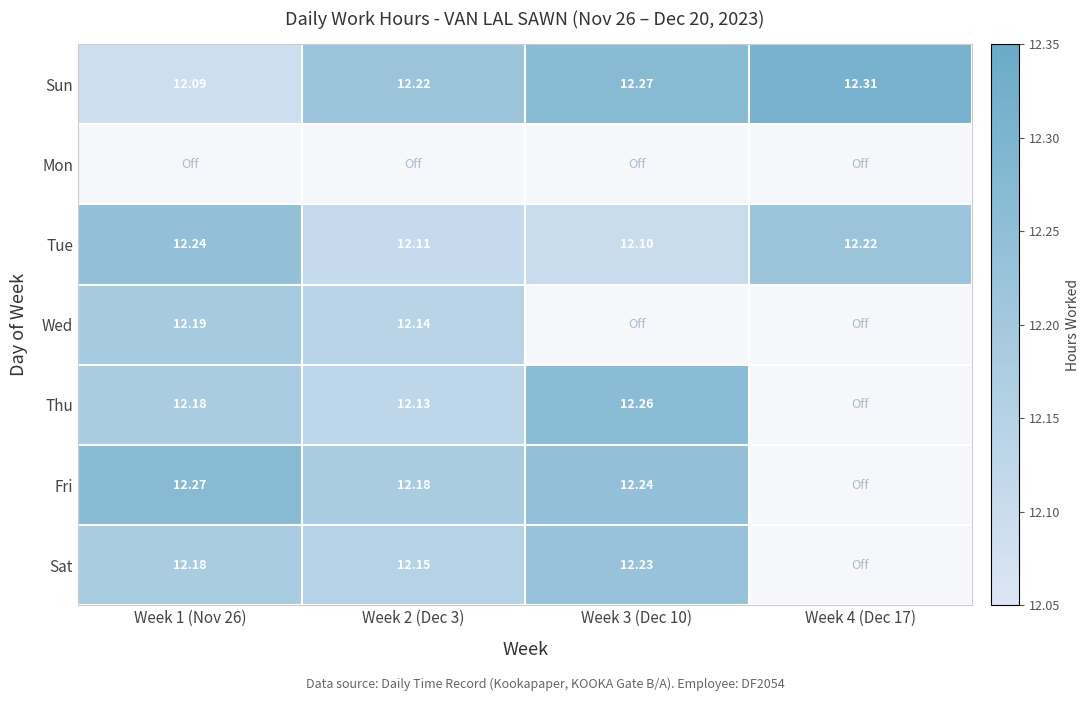

Count the number of data series in this chart.

7